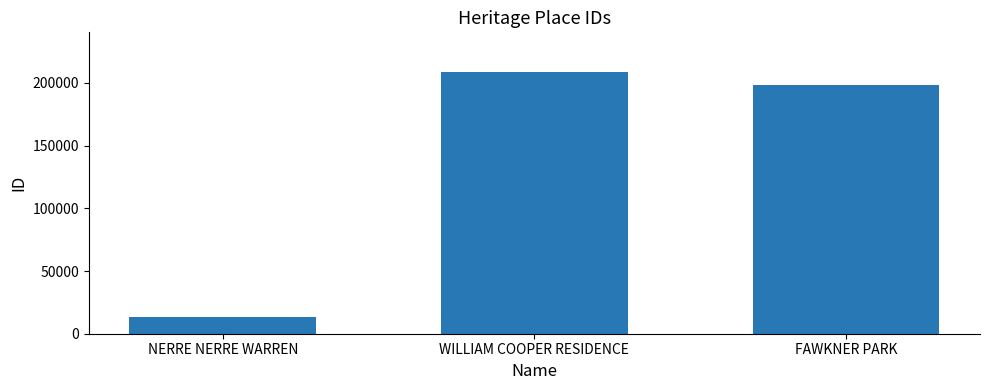

Rank the categories by value from lowest to highest.

NERRE NERRE WARREN, FAWKNER PARK, WILLIAM COOPER RESIDENCE